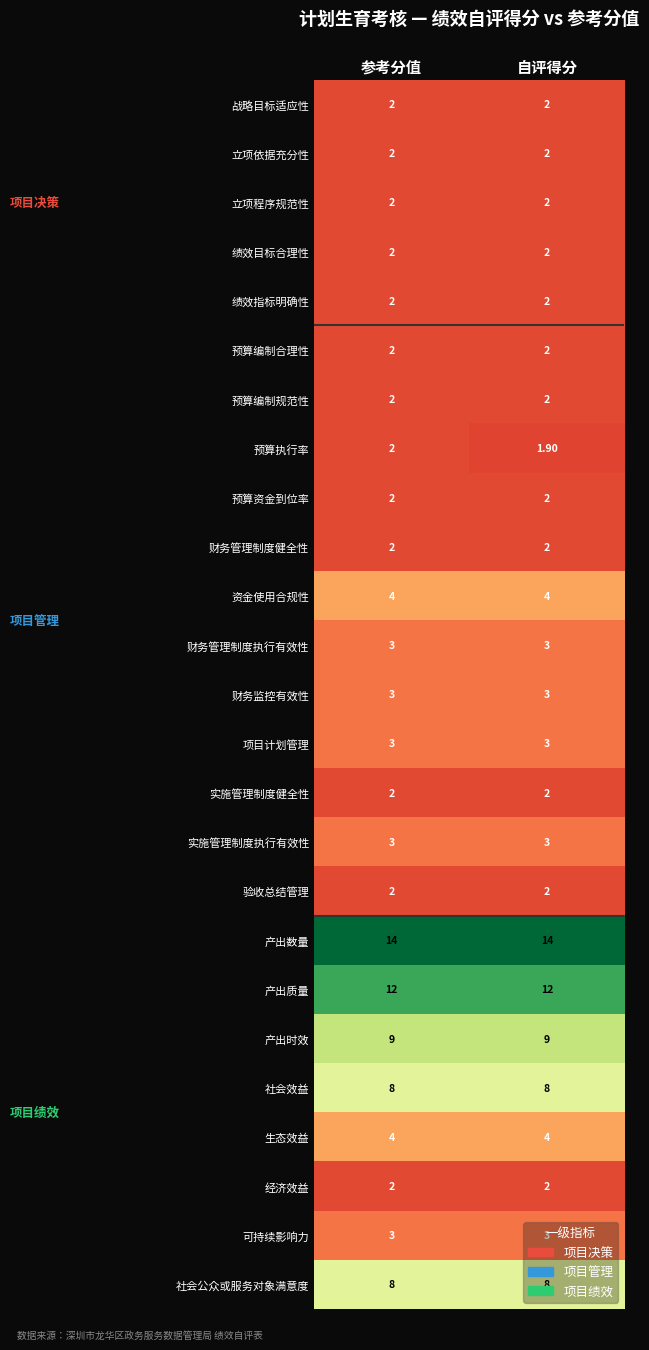

List the labels in order of 预算执行率 value, smallest first.

自评得分, 参考分值